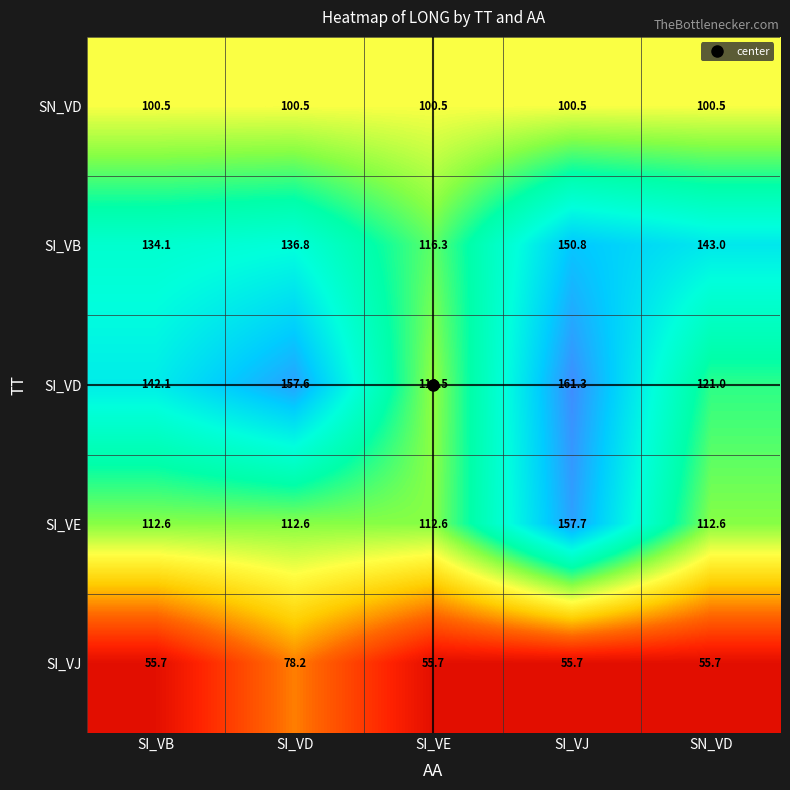

What is the average value of the SI_VE series?

121.6